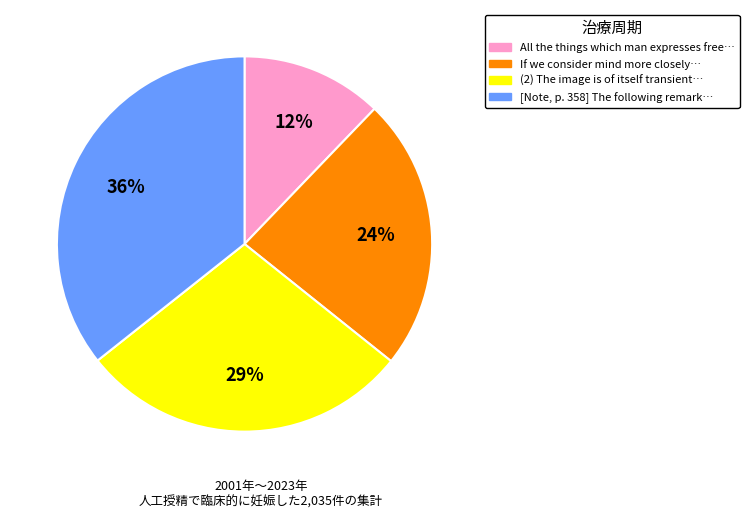

To the nearest percent, what percentage of the pie is [Note, p. 358] The following remark…?

36%